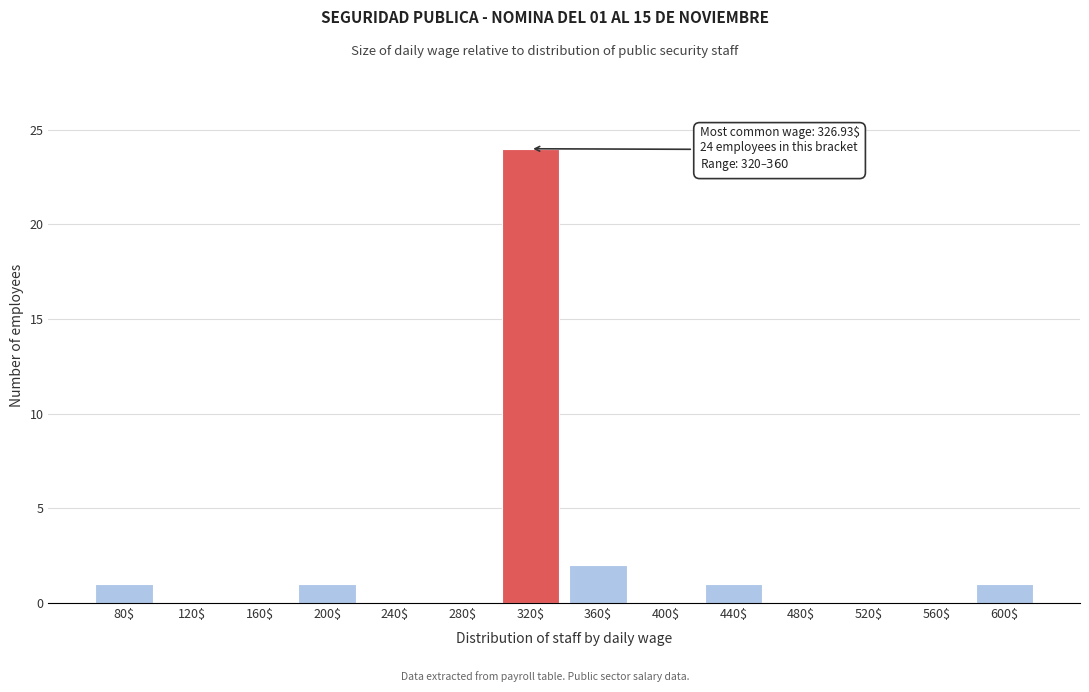

The value at 320$ is 24. True or false?

True